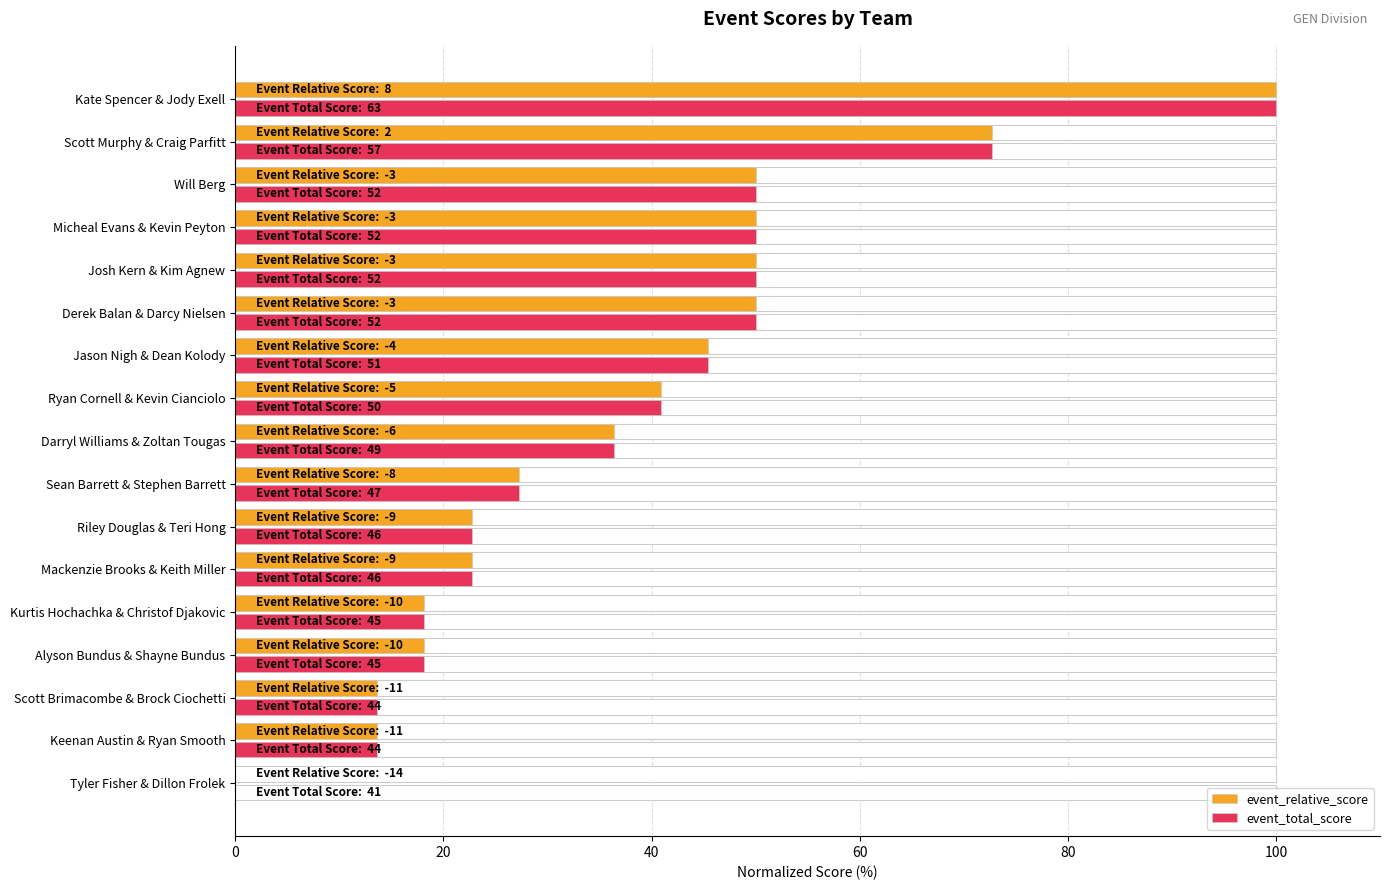

Are the bars horizontal?

Yes